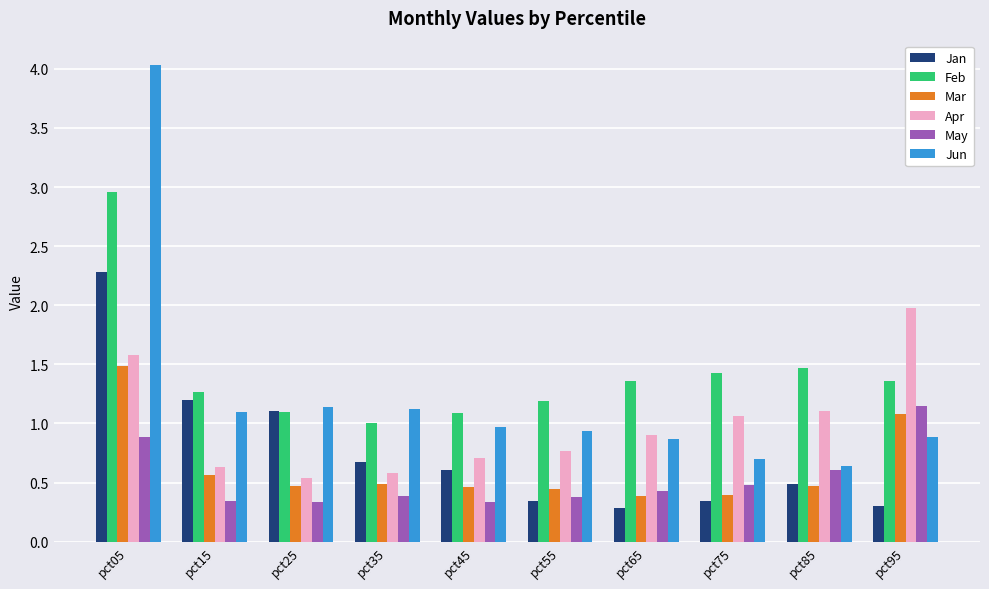

Is it true that Apr equals 1.1 at pct85?

True